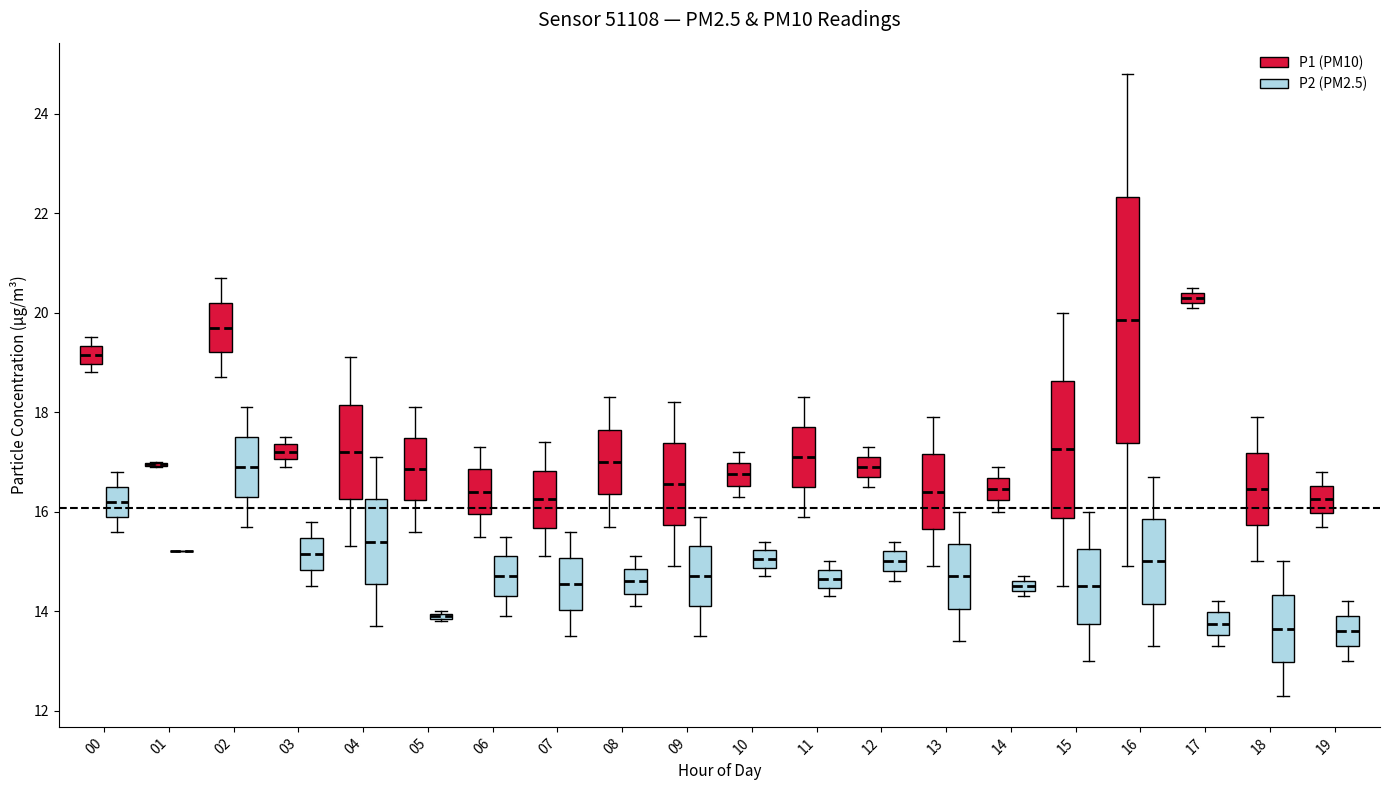

Which box is the tallest, from its lower edge to its upper edge?

16 (P1 (PM10))